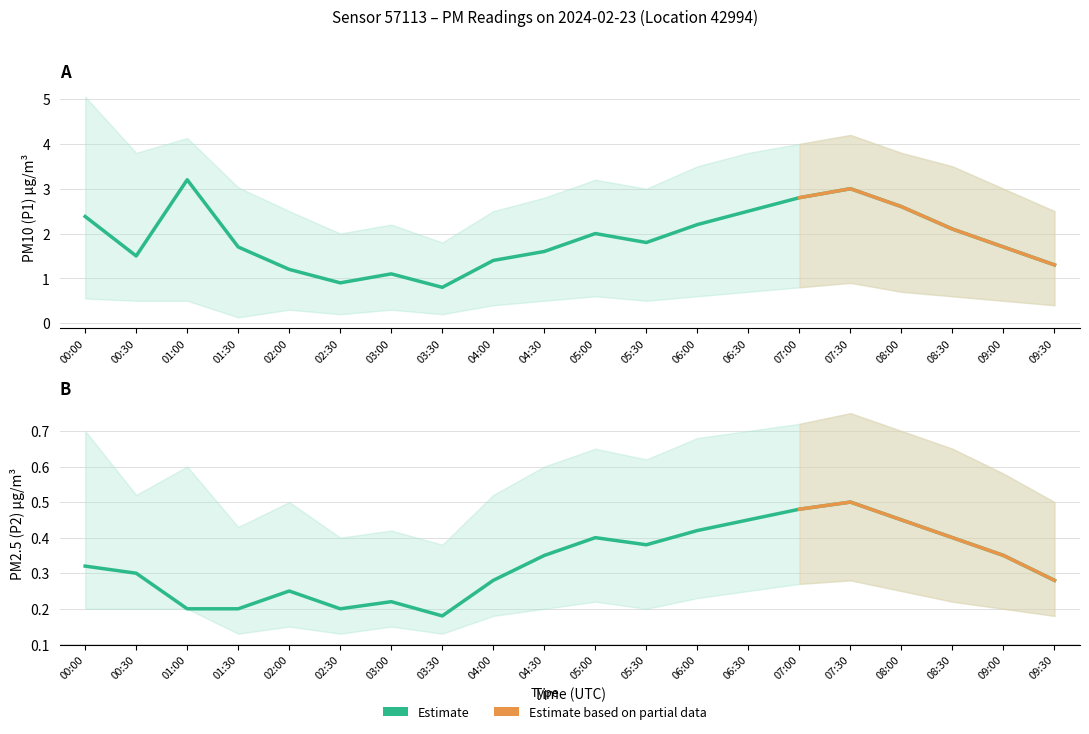

At which label is P2_upper closest to 0?

03:30